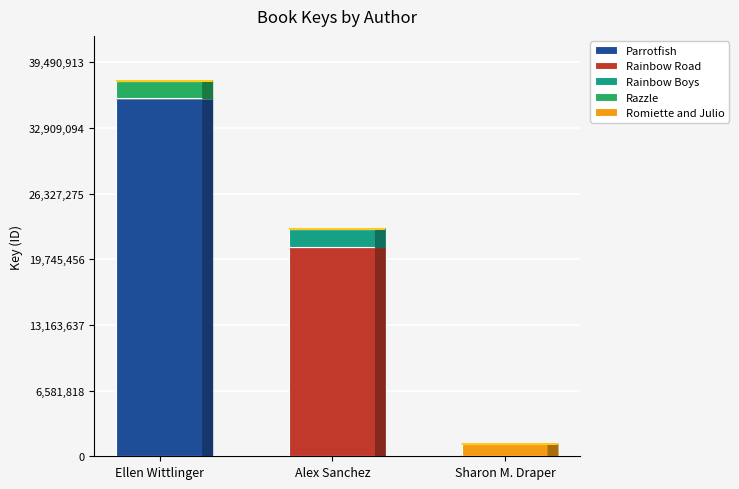

What is the highest value of the Parrotfish series?

35850128